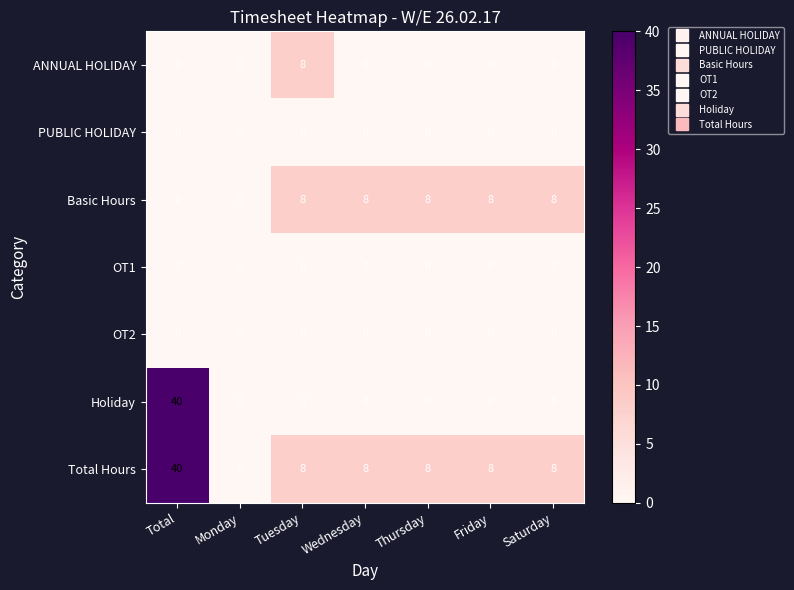

At which category is the sum across all series the highest?

Total